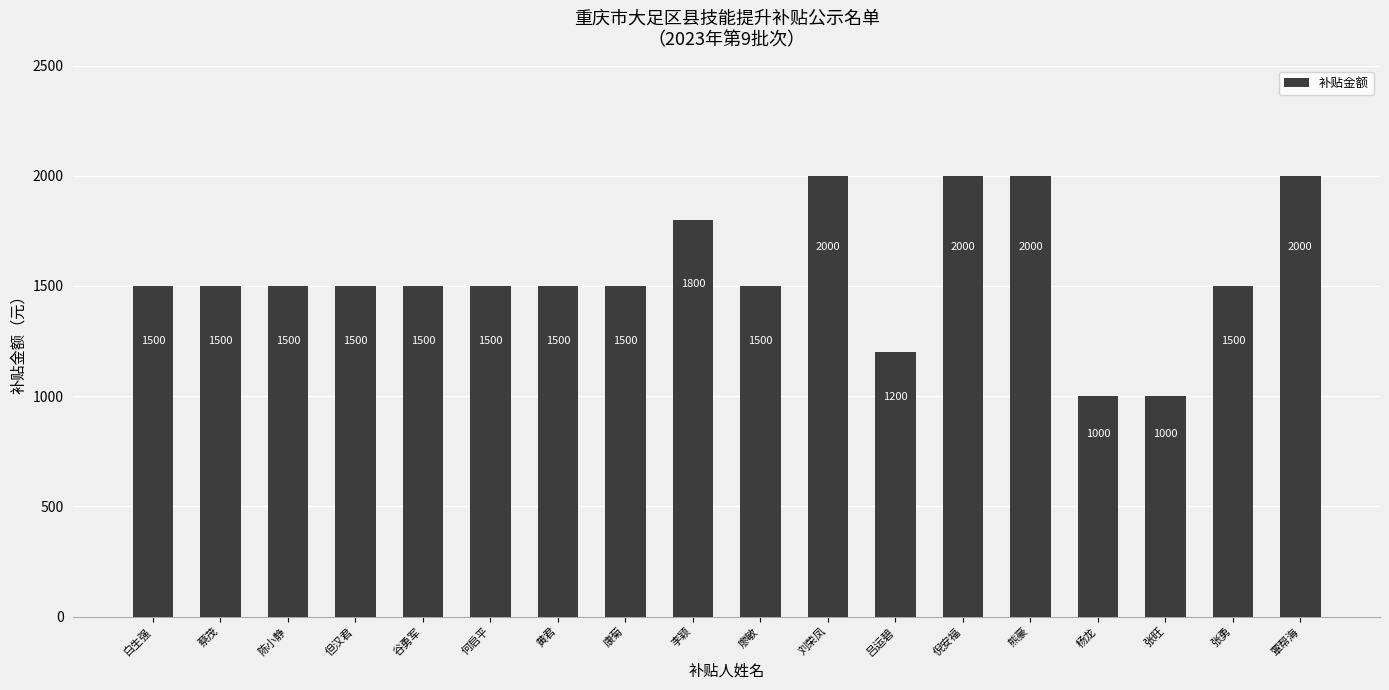

What is the ratio of the value at 白生强 to the value at 黄君?

1.0